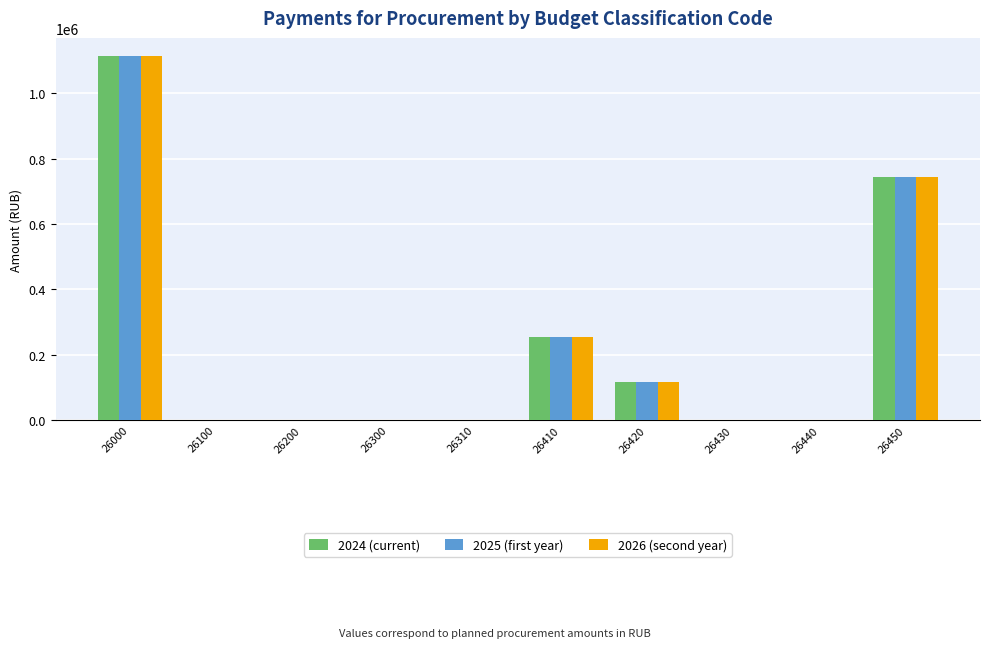

What is the maximum value shown in the chart?

1114078